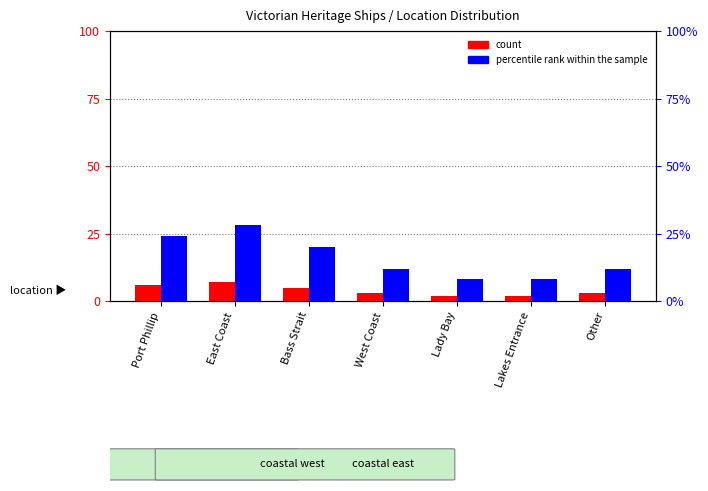

How many groups of bars are there?

7